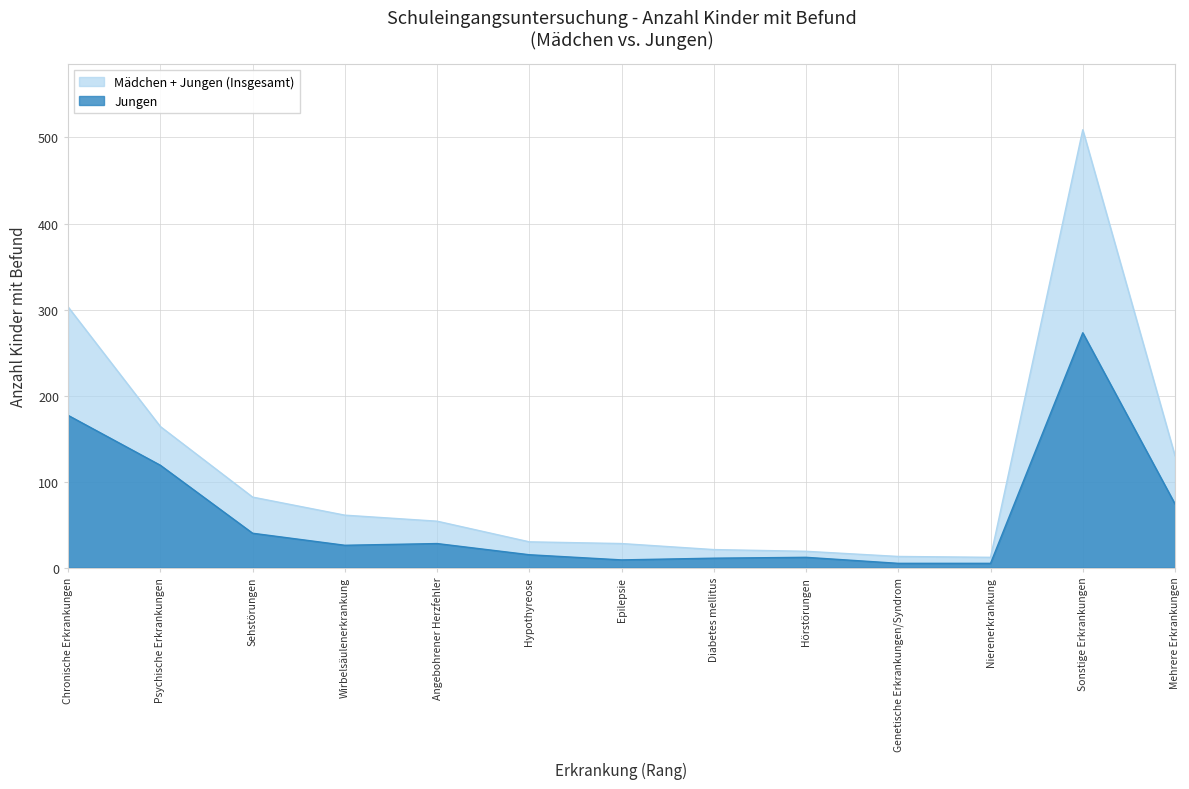

Reading left to right, extract all data points from this chart.

Mädchen: 303	164	82	61	54	30	28	21	19	13	12	509	130
Jungen: 177	119	40	26	28	15	9	11	12	5	5	273	74